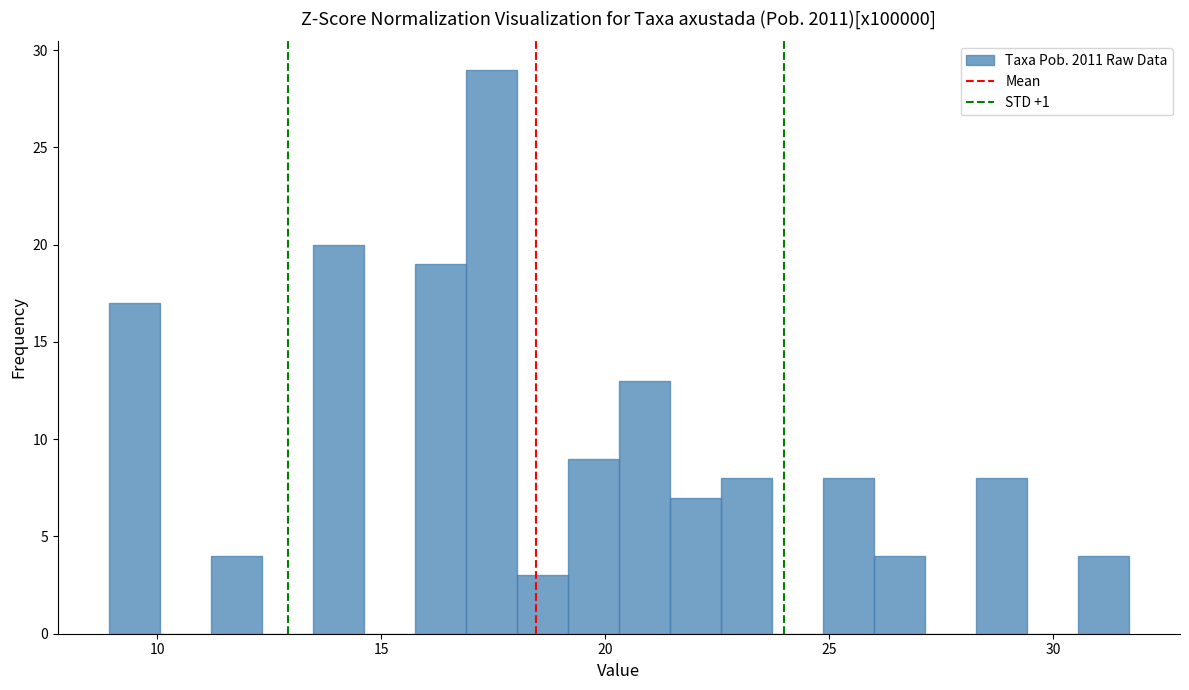

Around what value on the x-axis is the tallest bar? Give the approximate position of its centre, as read against the axis.

17.5